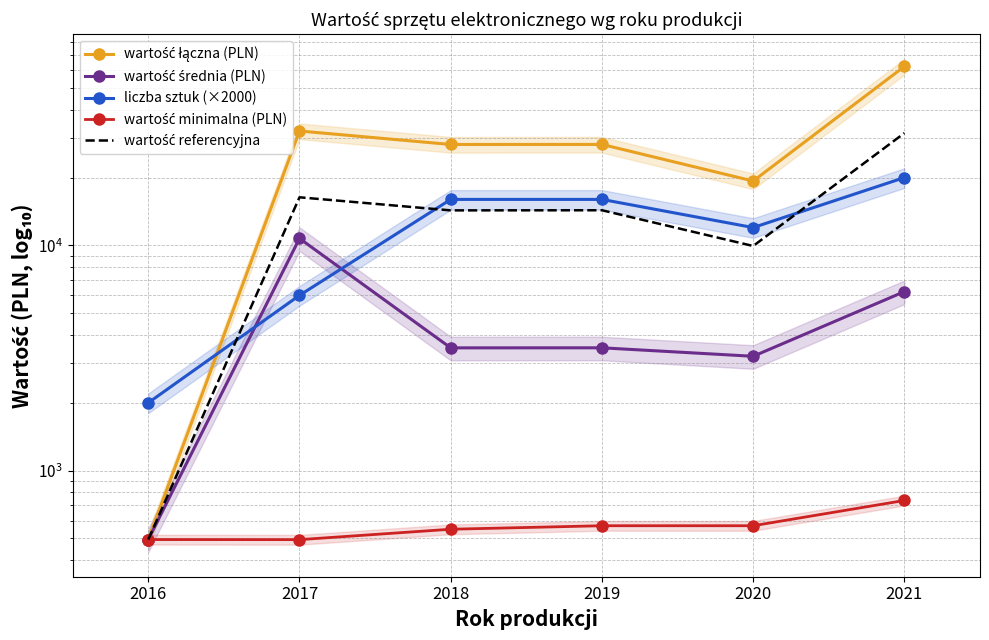

The wartość średnia (PLN) series shows 1606.5 at 2020. True or false?

False